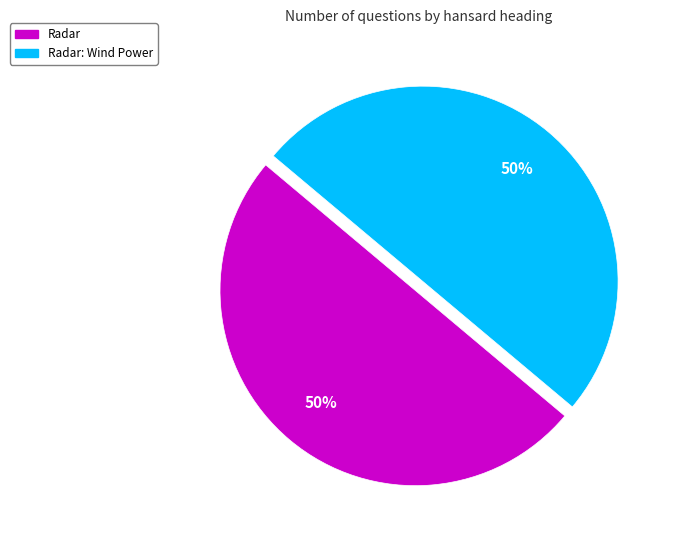

To the nearest percent, what is the average slice percentage?

50%